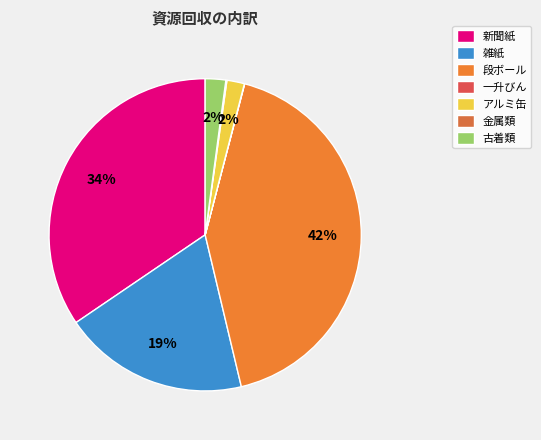

To the nearest percent, what is the average slice percentage?

14%